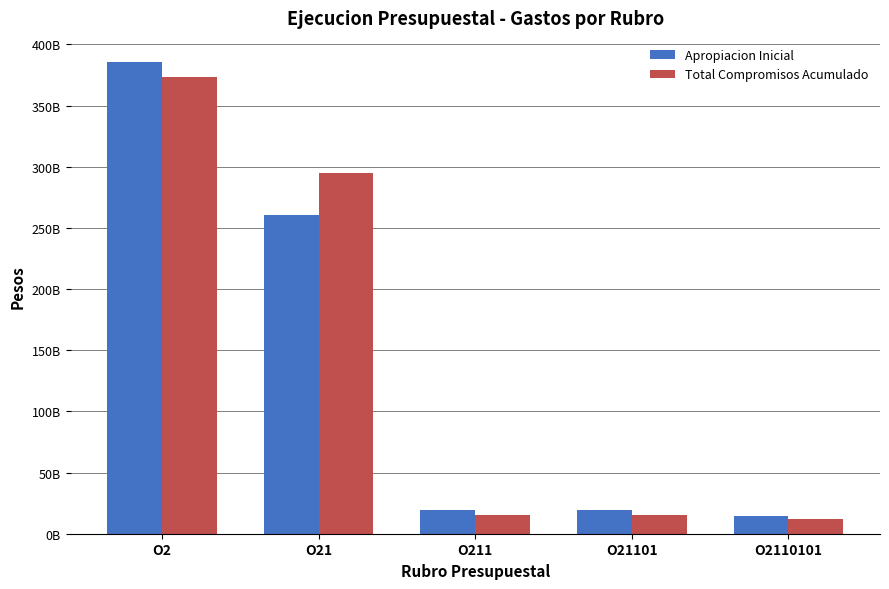

True or false: Apropiacion Inicial has a value of 386066345000 at O2.

True